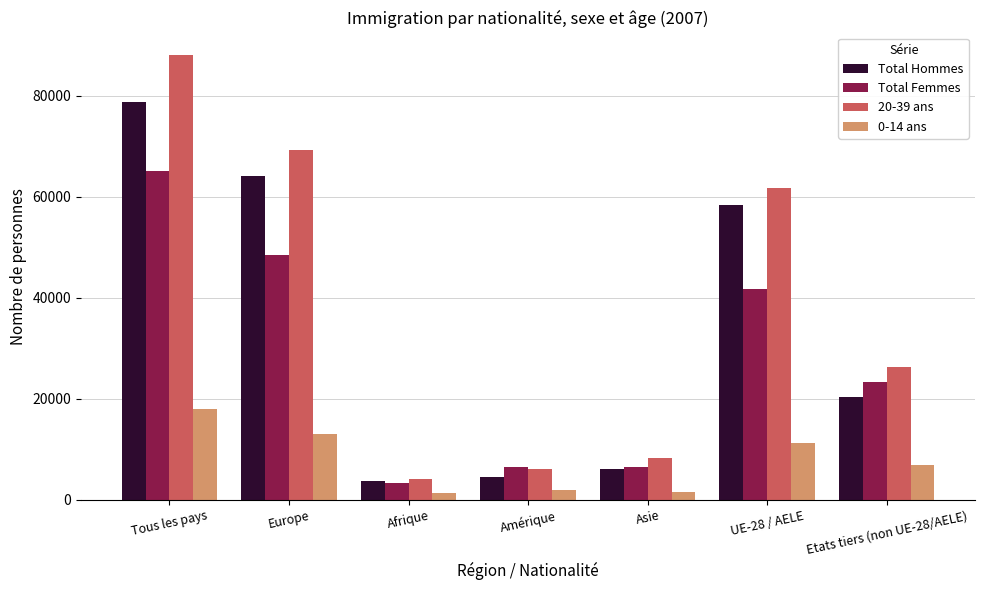

What is the difference between the Total Femmes values at Etats tiers (non UE-28/AELE) and Europe?

25023